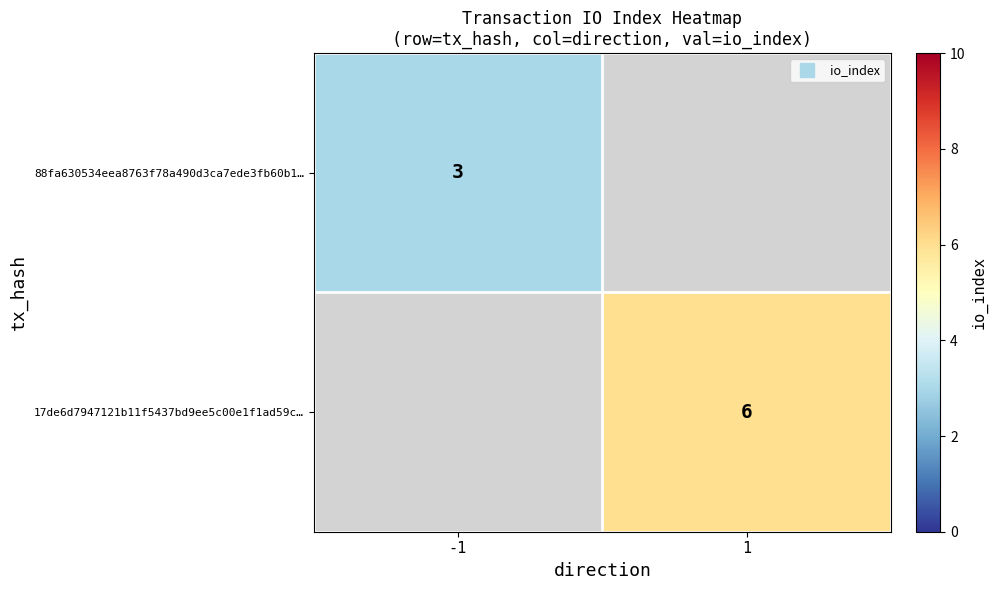

At how many categories does at least one series exceed 4?

1